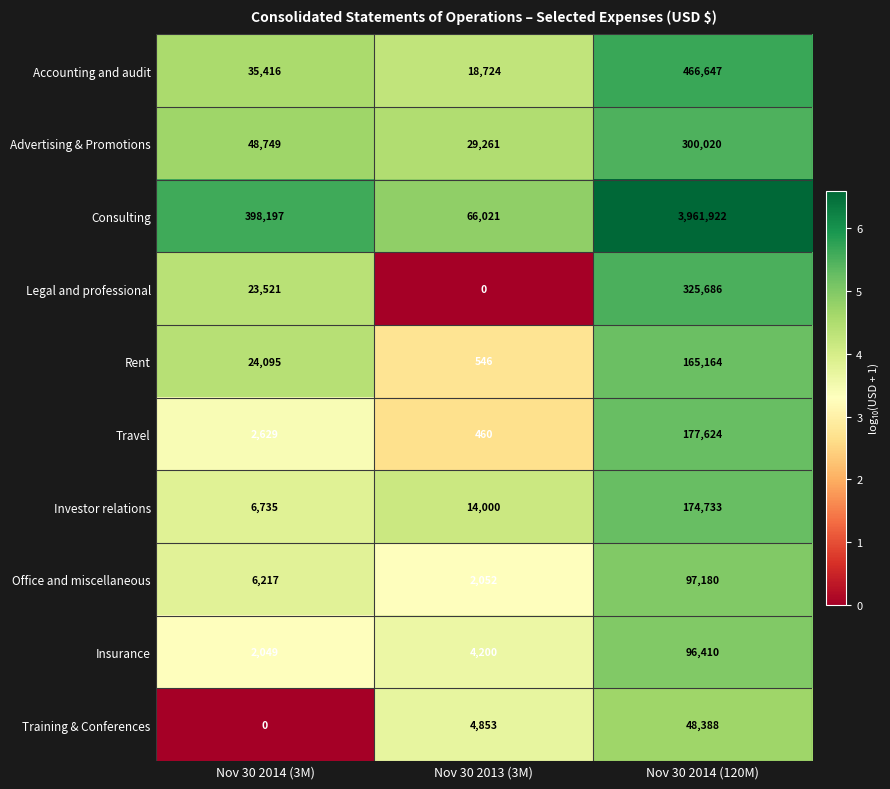

Reading left to right, what are all the values shown in this chart?

Accounting and audit: 35416	18724	466647
Advertising & Promotions: 48749	29261	300020
Consulting: 398197	66021	3961922
Legal and professional: 23521	0	325686
Rent: 24095	546	165164
Travel: 2629	460	177624
Investor relations: 6735	14000	174733
Office and miscellaneous: 6217	2052	97180
Insurance: 2049	4200	96410
Training & Conferences: 0	4853	48388